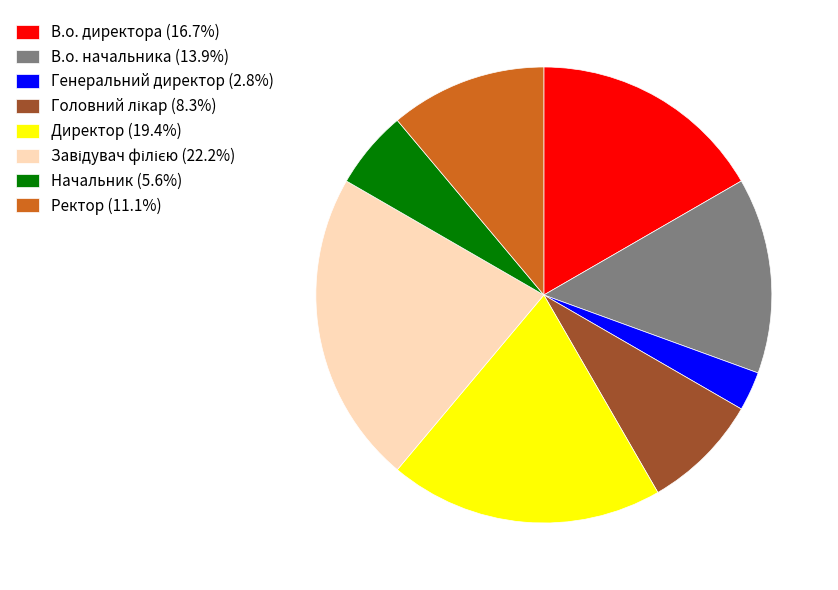

Is there any slice that represents more than half of the pie?

No